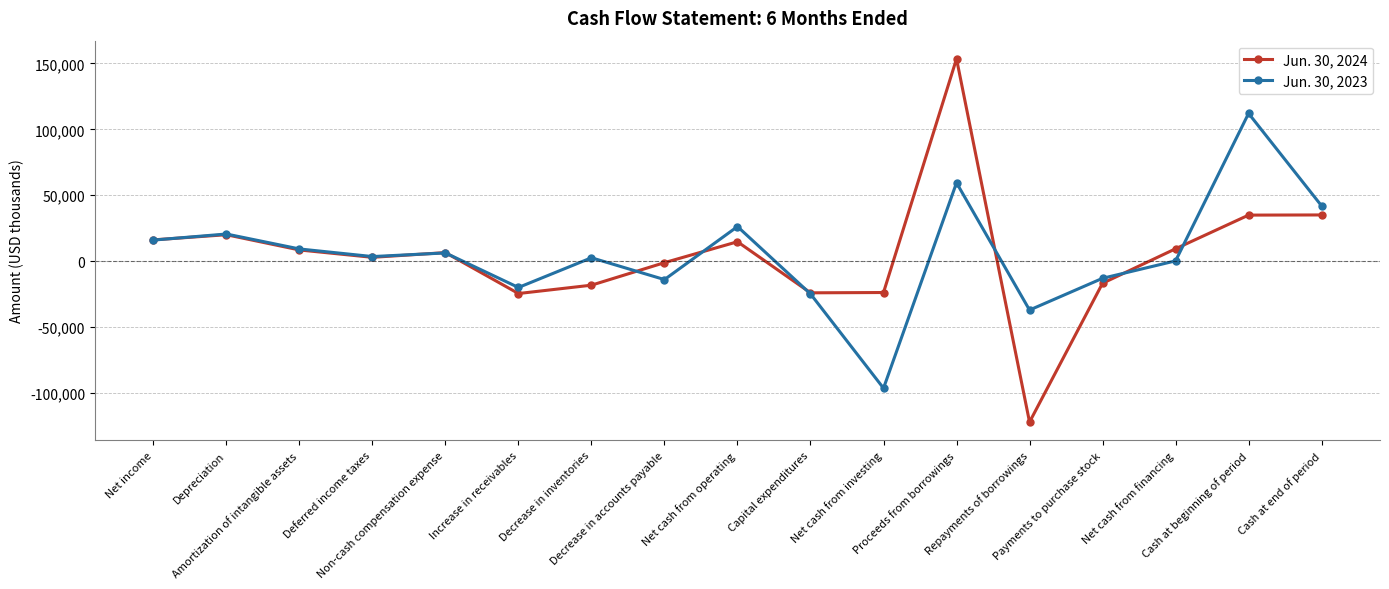

How many data points does each series have?

17